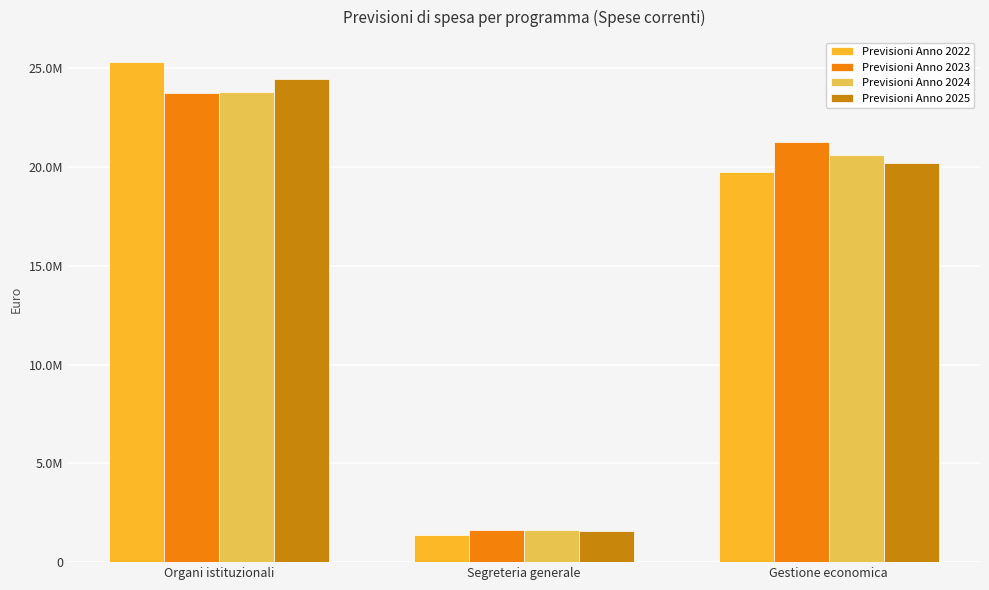

Which has a higher value, Gestione economica or Segreteria generale?

Gestione economica